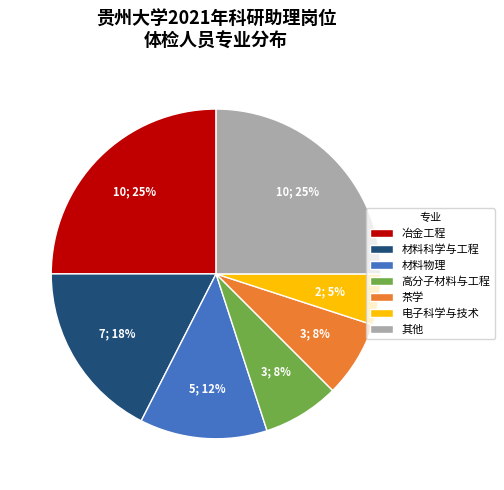

Is there any slice that represents more than half of the pie?

No